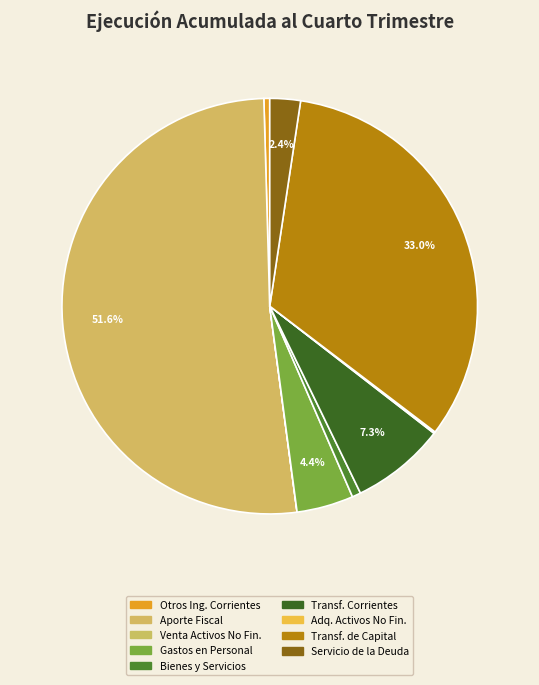

Which category has the biggest portion of the pie?

APORTE FISCAL